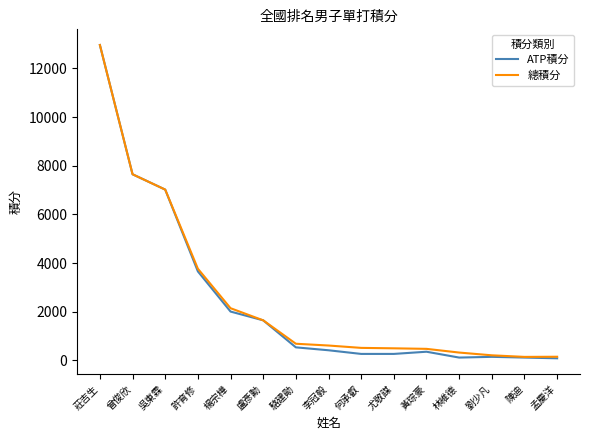

True or false: 總積分 has a value of 2148 at 楊宗樺.

True